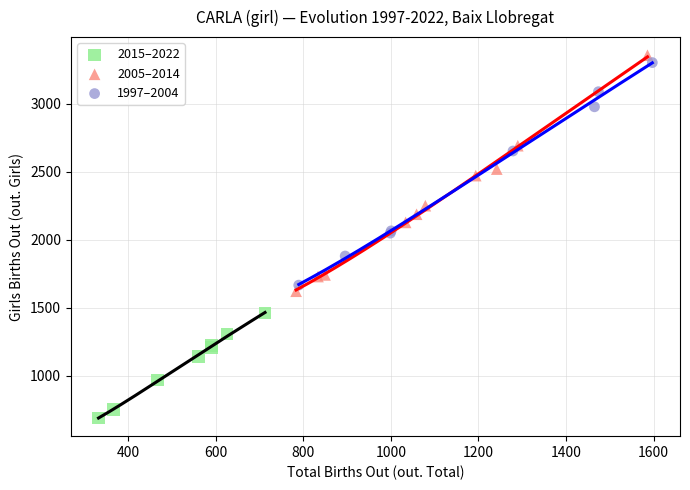

Which series reaches the minimum Y coordinate?

2015–2022